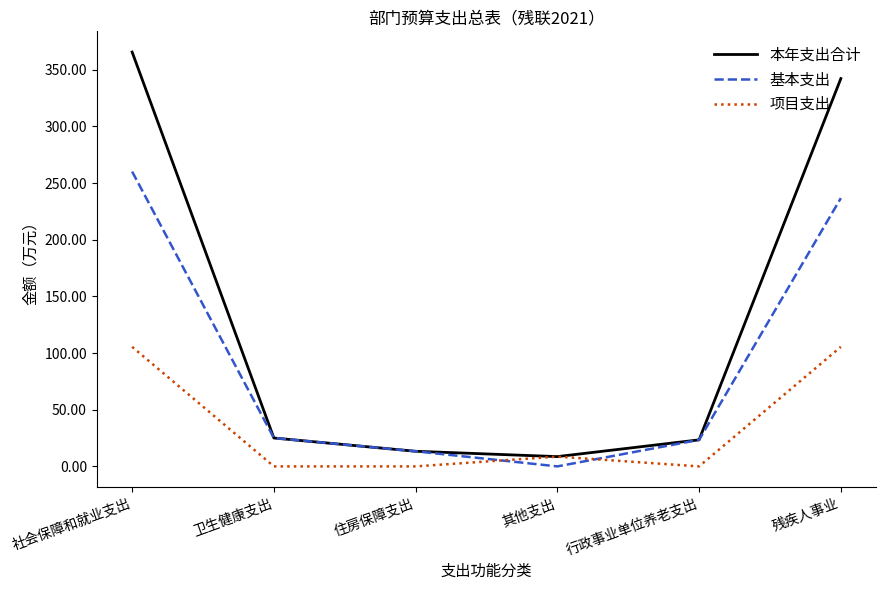

What is the difference between the highest and lowest values at 住房保障支出?

13.3